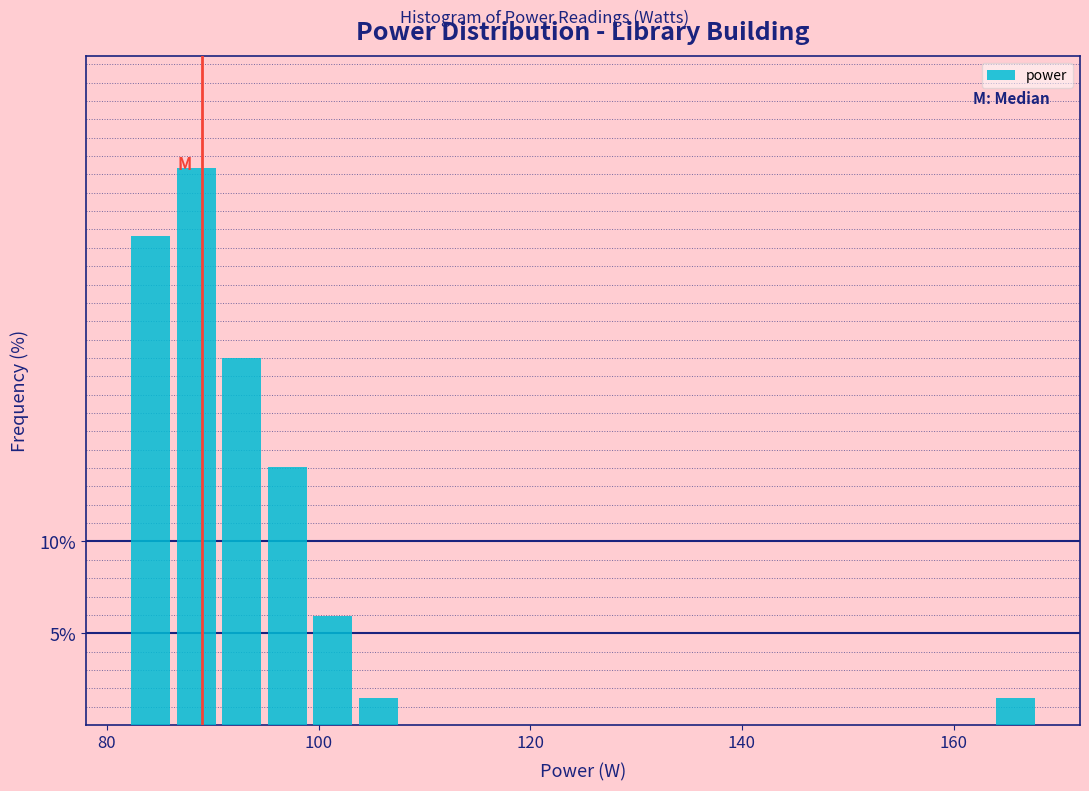

Read against the x-axis, roughly where is the centre of the tallest bar?

88